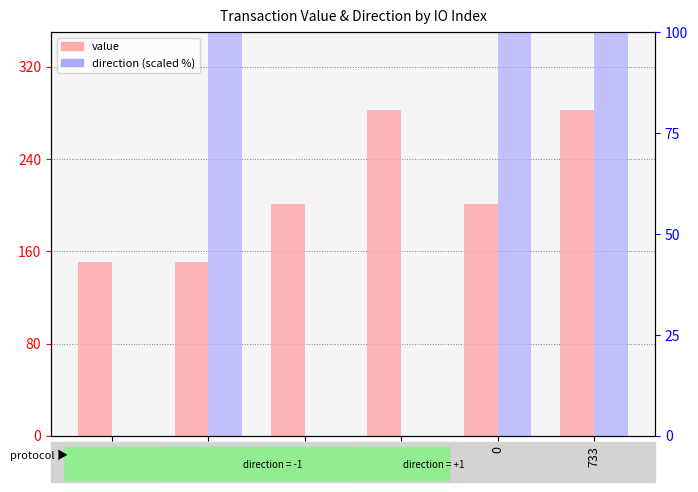

How many series are shown in this chart?

2